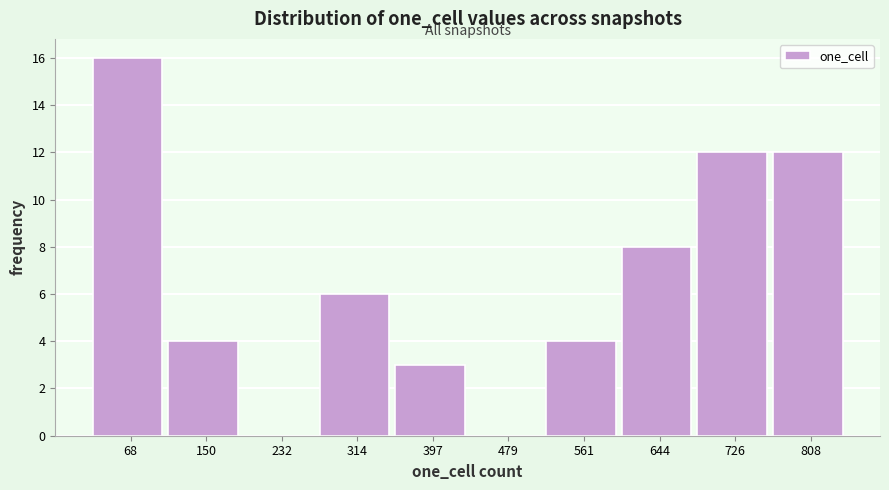

Reading left to right, list all the values displayed in this chart.

68=16	150=4	232=0	314=6	397=3	479=0	561=4	644=8	726=12	808=12